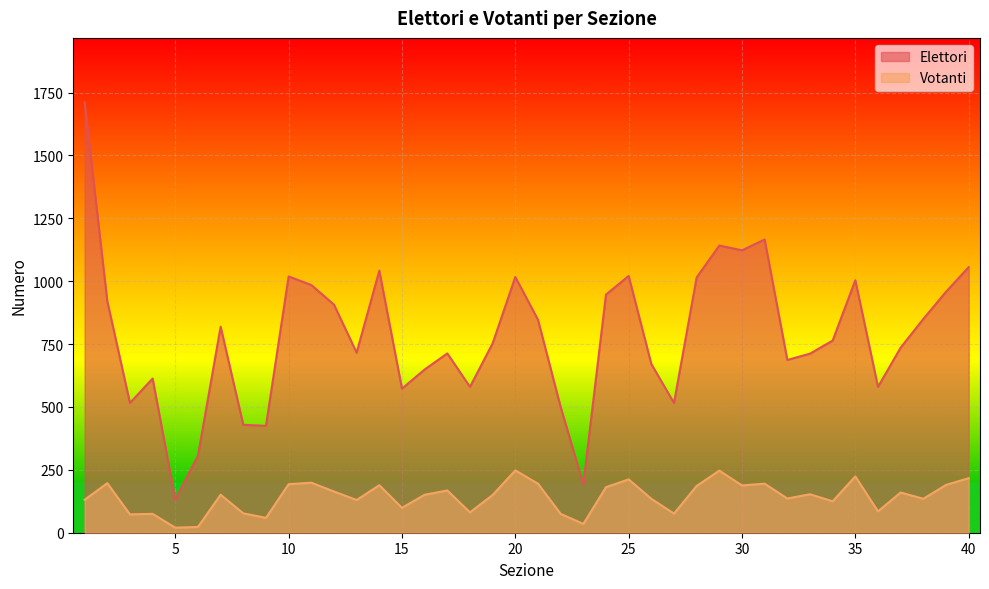

True or false: Elettori and Votanti cross at least once.

False